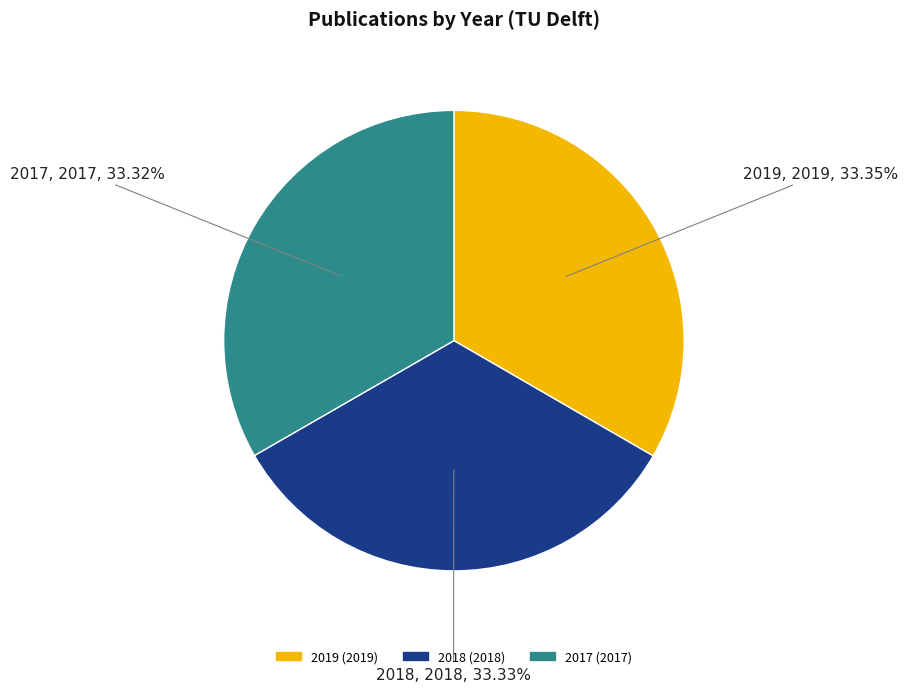

Is there any slice that represents more than half of the pie?

No